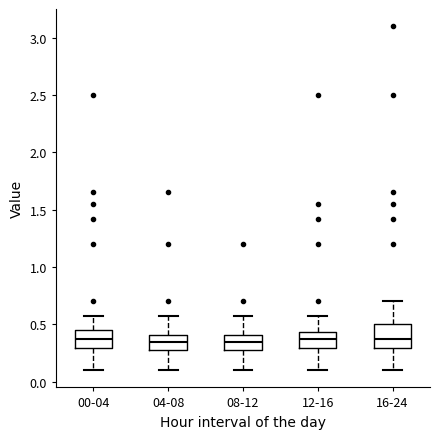

Reading left to right, read every box against the y-axis: the position of its median line, the range the box covers, and the ends of its whiskers. The values are not printed on the chart, so give them approximately, as read against the axis.

00-04: median 0.40, box 0.30 to 0.45, whiskers 0.10 to 0.55
04-08: median 0.35, box 0.30 to 0.40, whiskers 0.10 to 0.55
08-12: median 0.35, box 0.30 to 0.40, whiskers 0.10 to 0.55
12-16: median 0.40, box 0.30 to 0.45, whiskers 0.10 to 0.55
16-24: median 0.40, box 0.30 to 0.50, whiskers 0.10 to 0.70